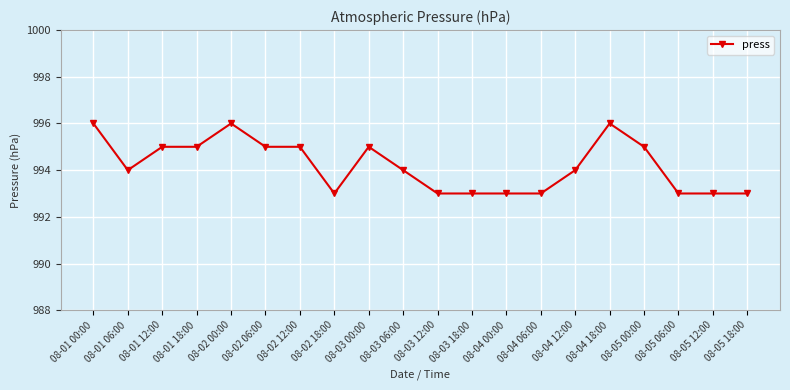

Approximately how many times larger is the value at 08-05 12:00 compared to 08-04 12:00?

1.0